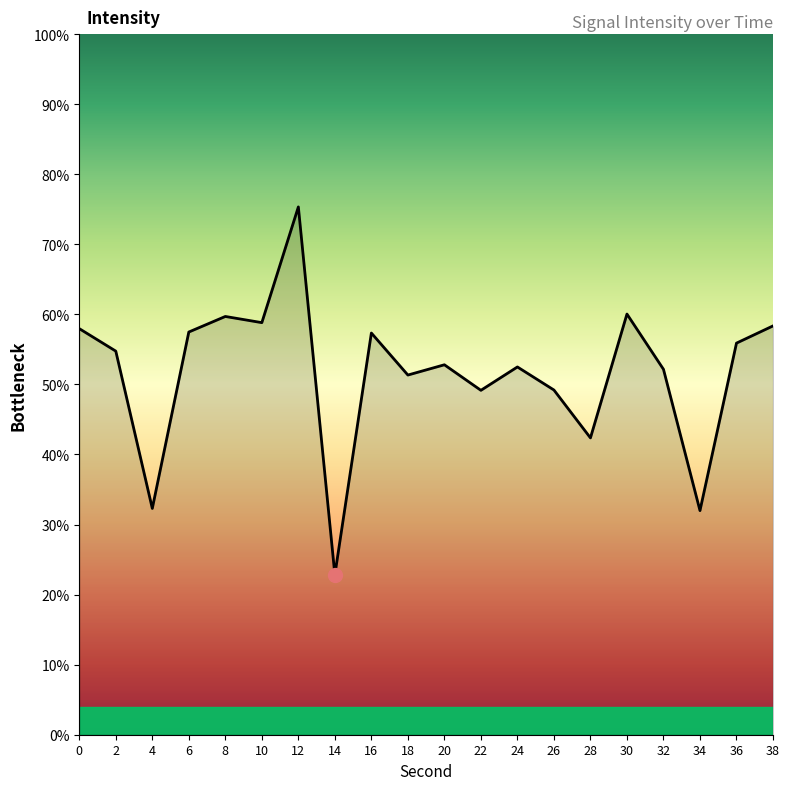

True or false: the data has more than 0 interior local peaks.

True